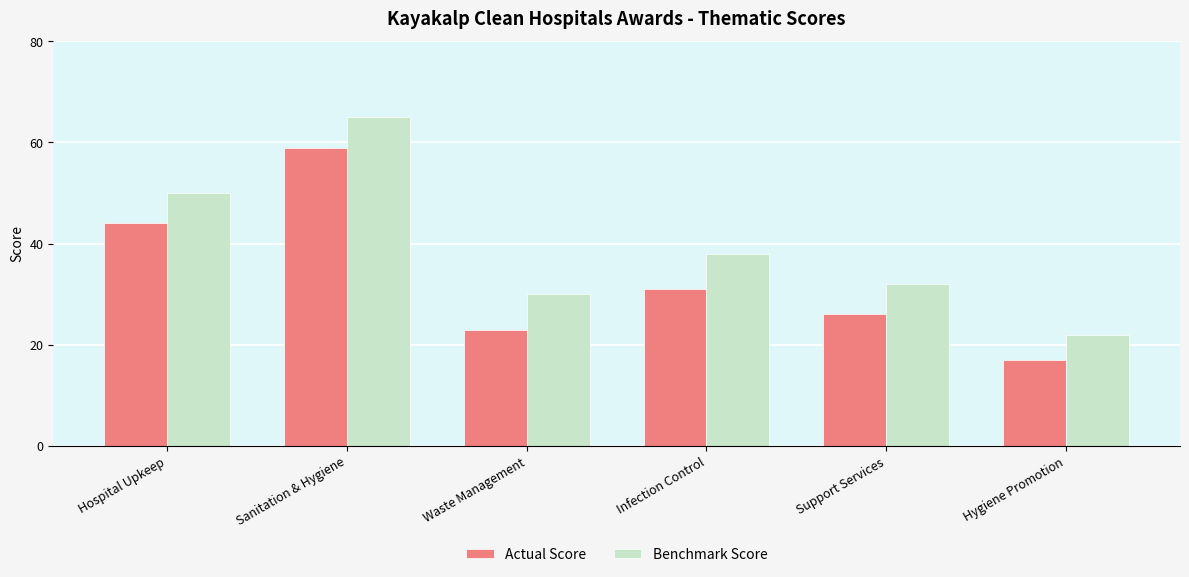

Which series has the largest total across all categories?

Benchmark Score